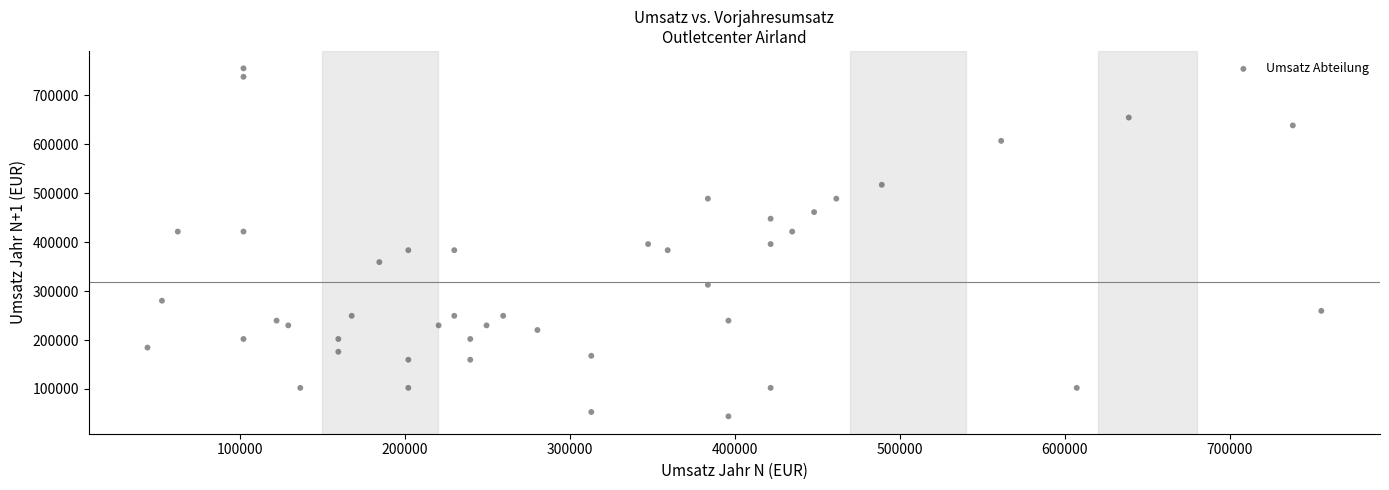

What is the range of Y values (max minus min)?

711374.4